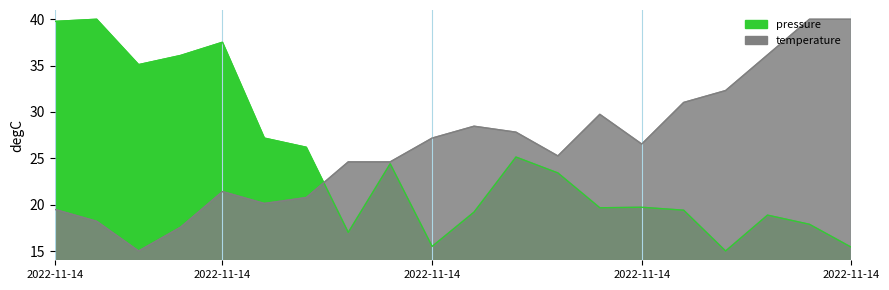

How many interior local valleys does the pressure series have?

5